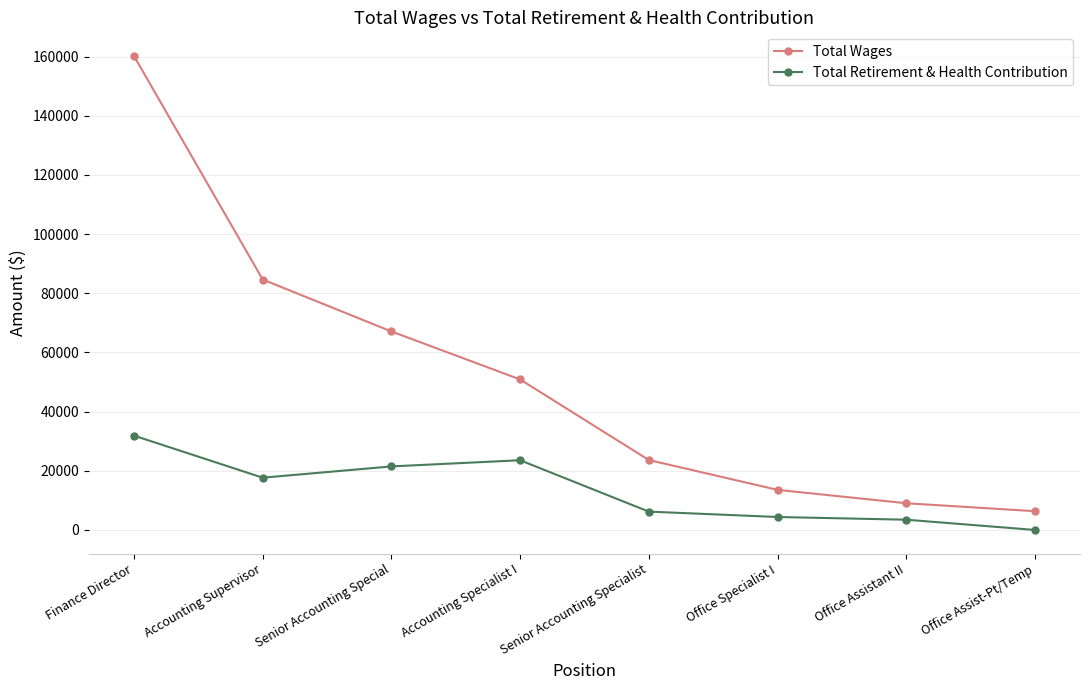

At which category is the sum across all series the highest?

Finance Director